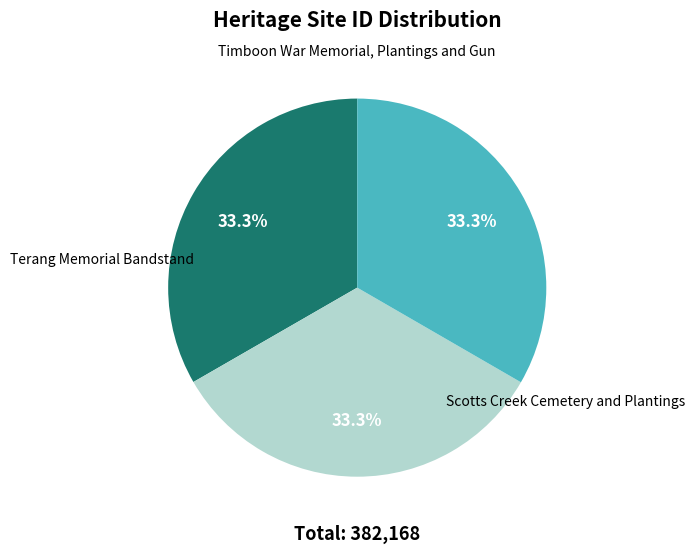

How many segments does this pie chart have?

3